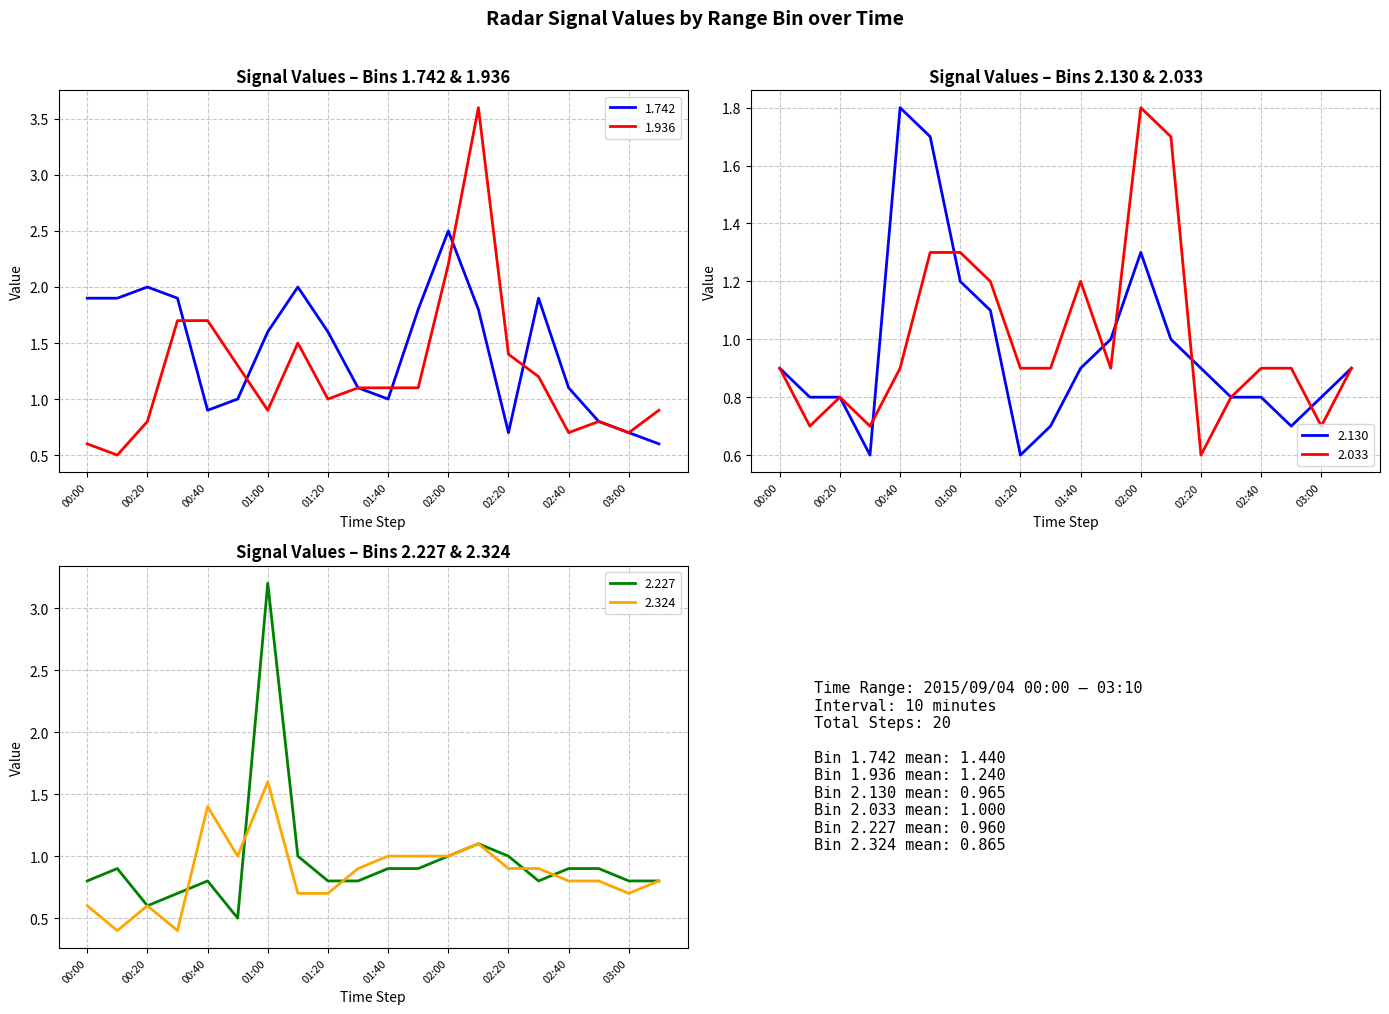

List the labels in order of 2.033 value, largest first.

02:00, 02:10, 00:50, 01:00, 01:10, 01:40, 00:00, 00:40, 01:20, 01:30, 01:50, 02:40, 02:50, 03:10, 00:20, 02:30, 00:10, 00:30, 03:00, 02:20